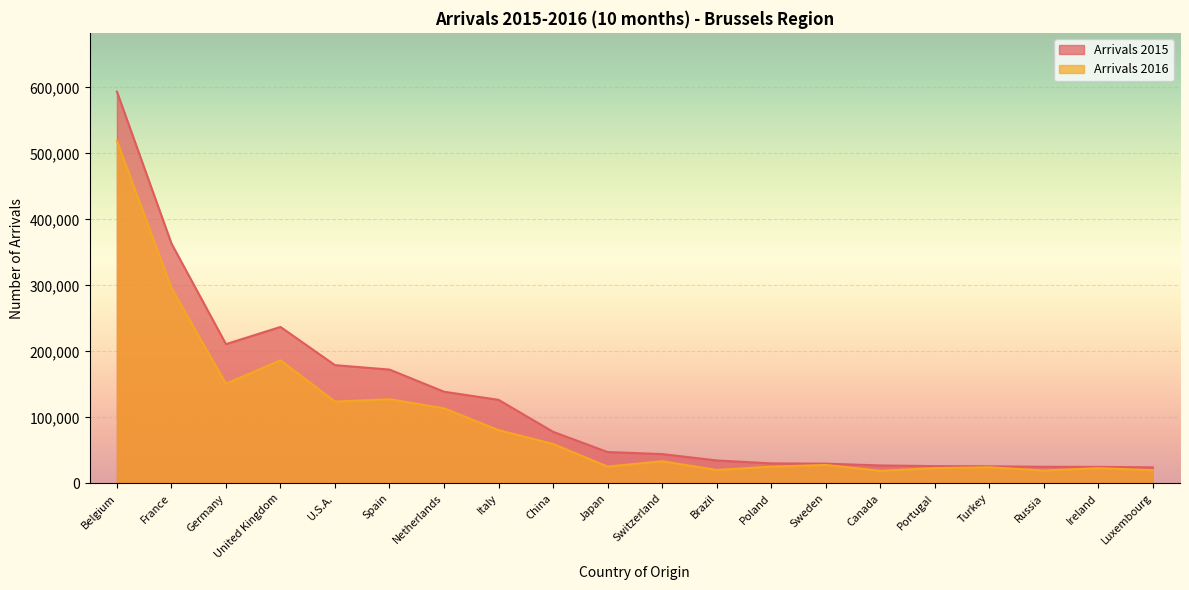

True or false: Arrivals 2015 and Arrivals 2016 intersect in this chart.

False